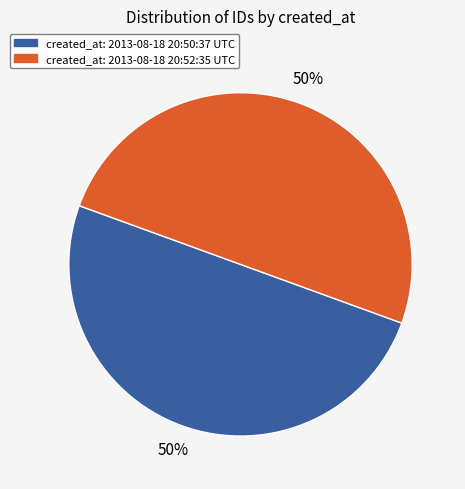

Count the number of slices in the pie.

2